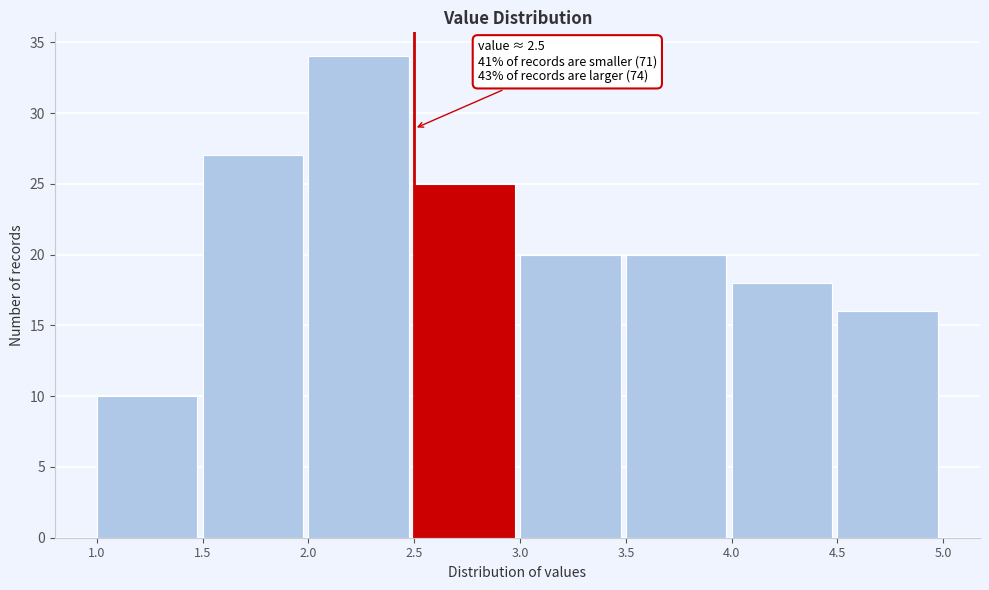

Over which range of the x-axis is the bar tallest?

2.0 to 2.5